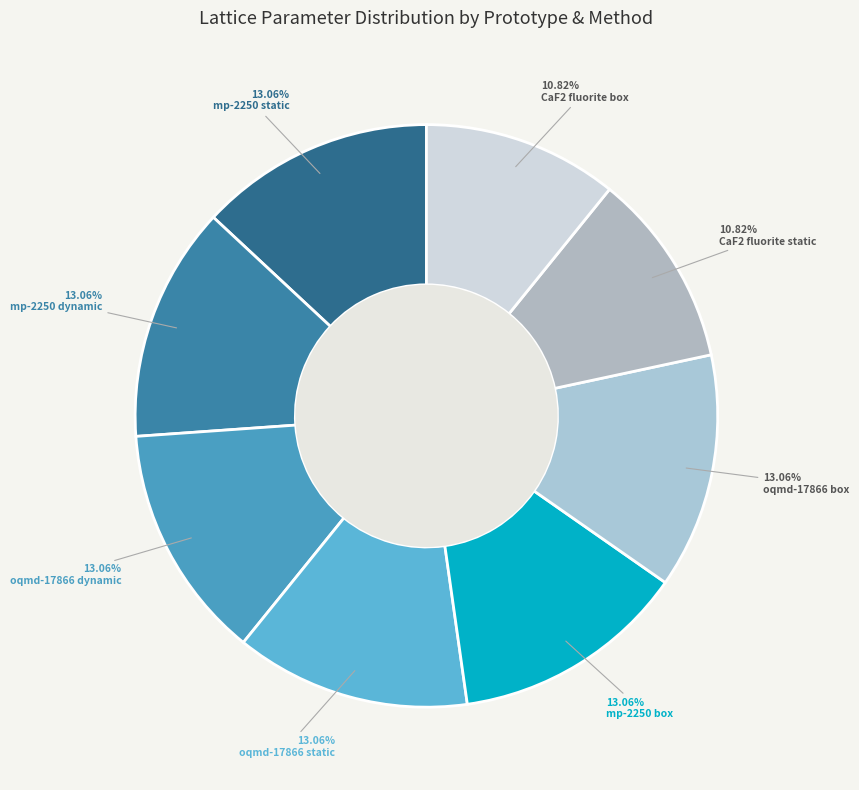

What is the ratio of the value at oqmd-17866 static to the value at mp-2250 static?

1.0